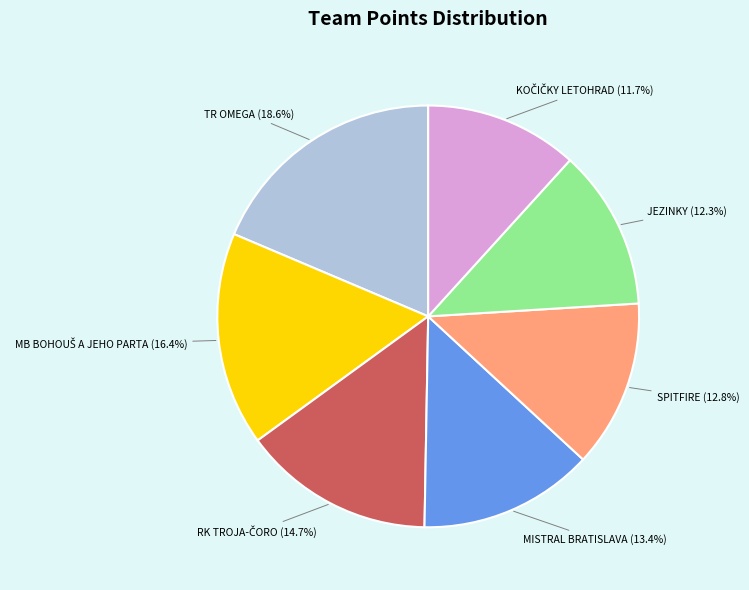

Is there any slice that represents more than half of the pie?

No